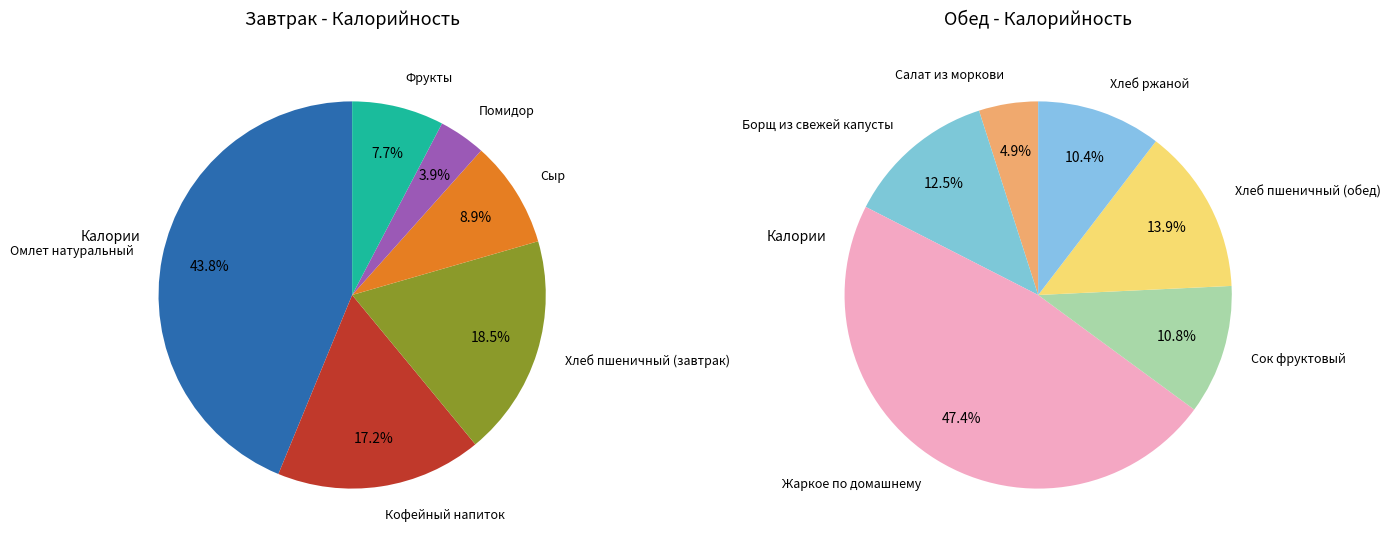

Is the sum of Хлеб ржаной and Помидор greater than half?

No